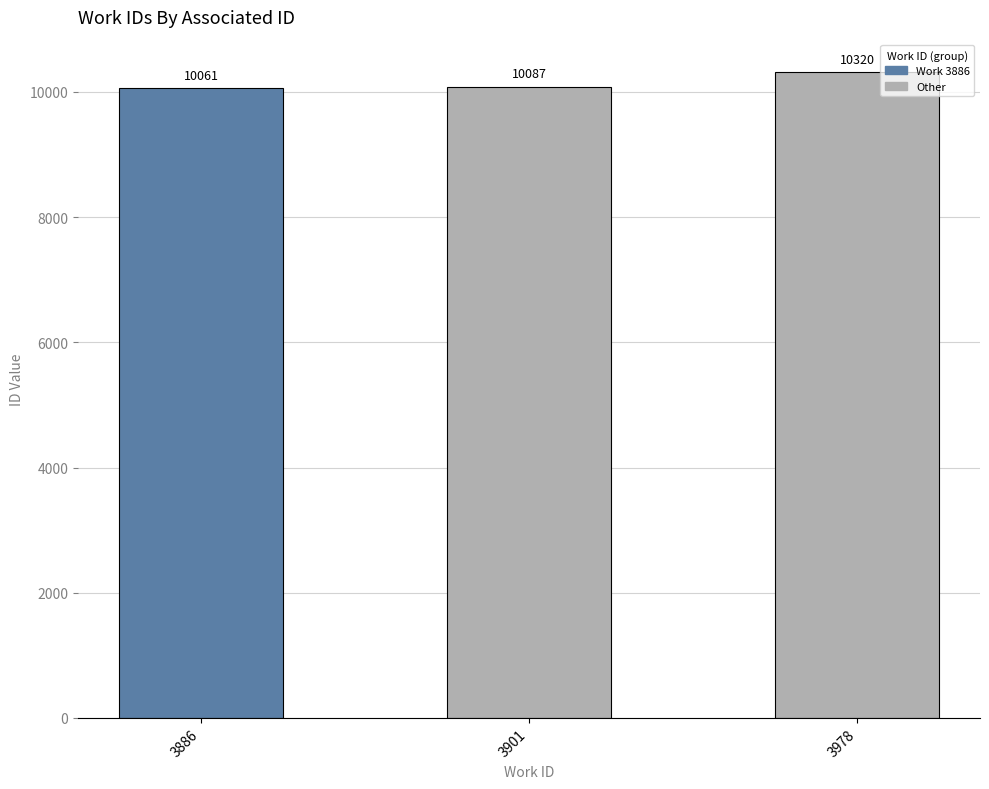

List the labels in order of value, largest first.

3978, 3901, 3886